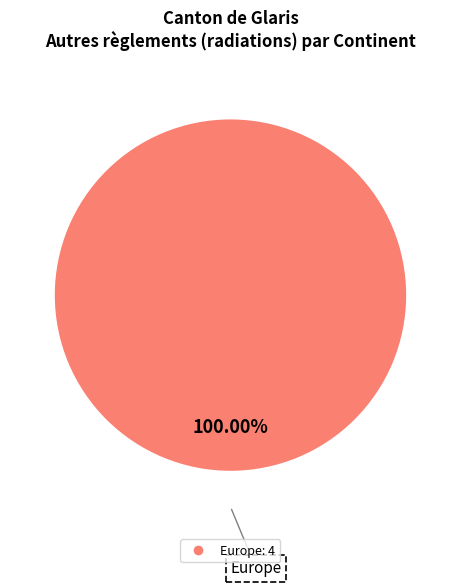

Is there a majority slice in this chart?

Yes